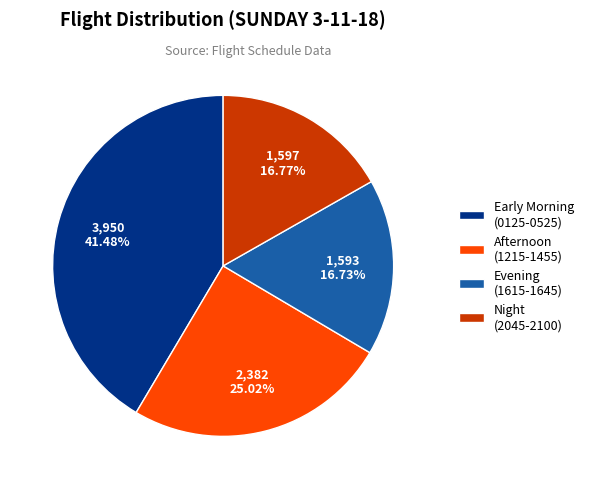

Is there any slice that represents more than half of the pie?

No